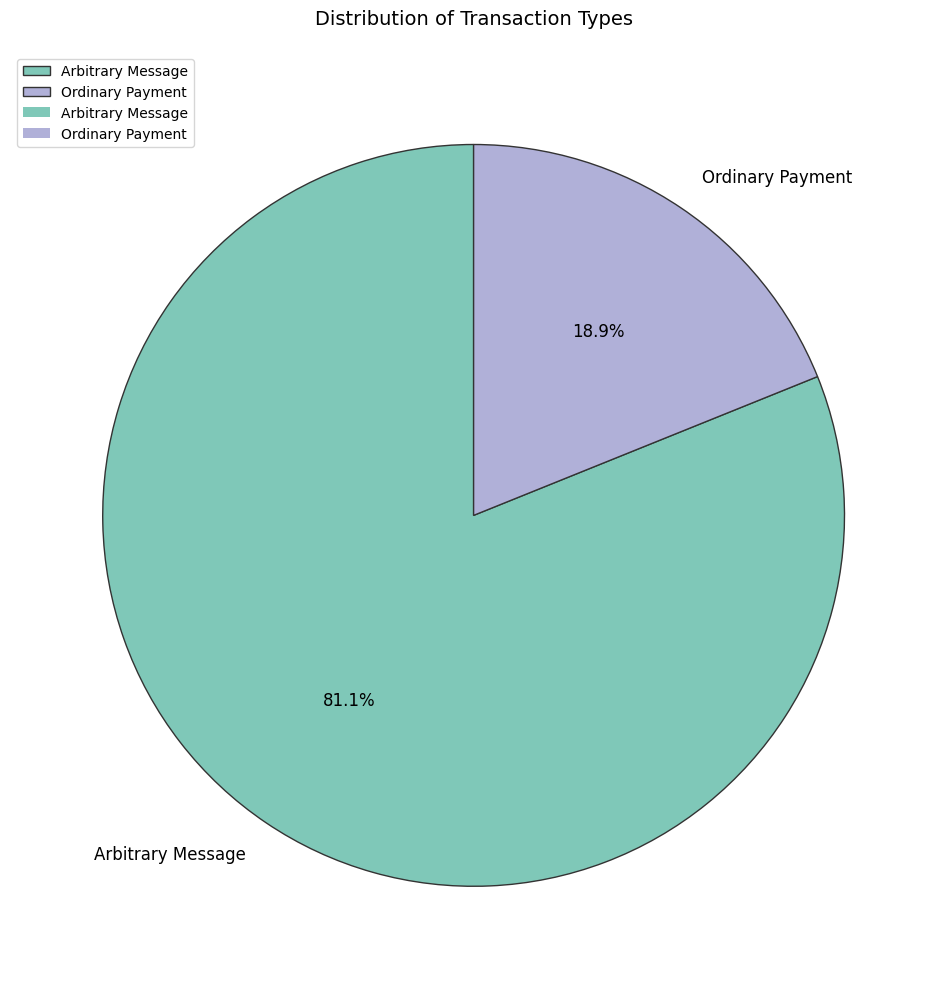

Which category accounts for the majority?

Arbitrary Message